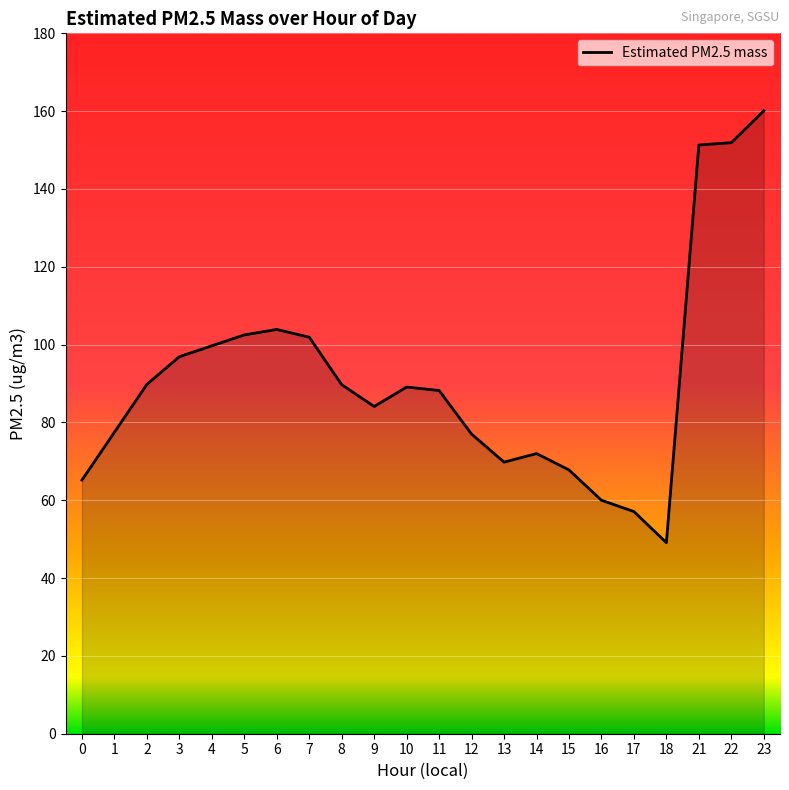

What is the difference between the maximum and minimum values?

111.0